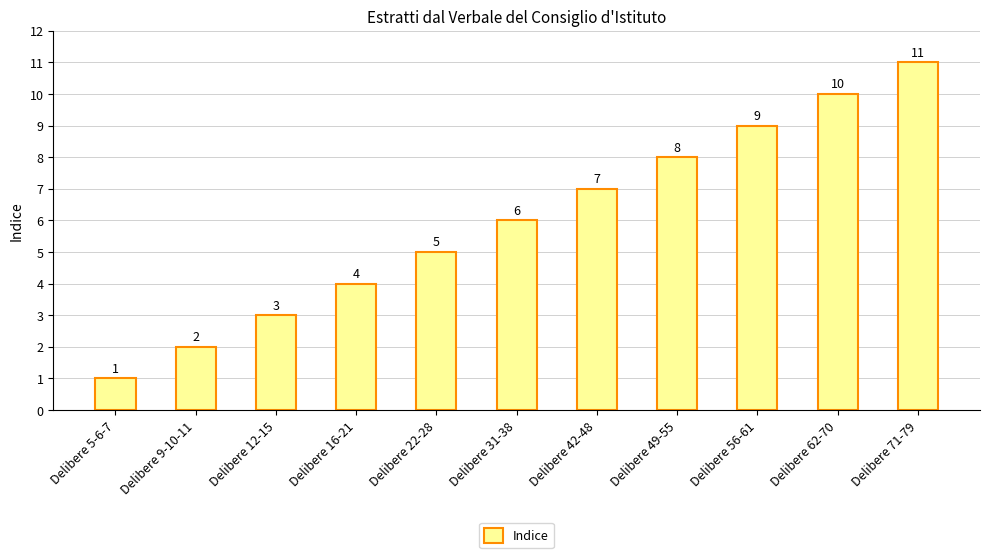

What is the maximum value shown in the chart?

11